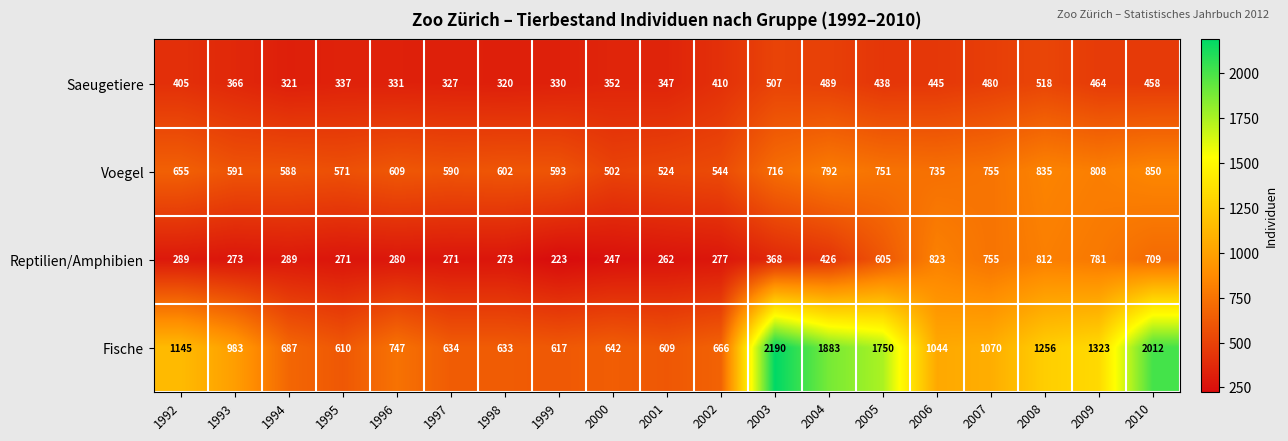

What value does the Fische series have at 2008?

1256